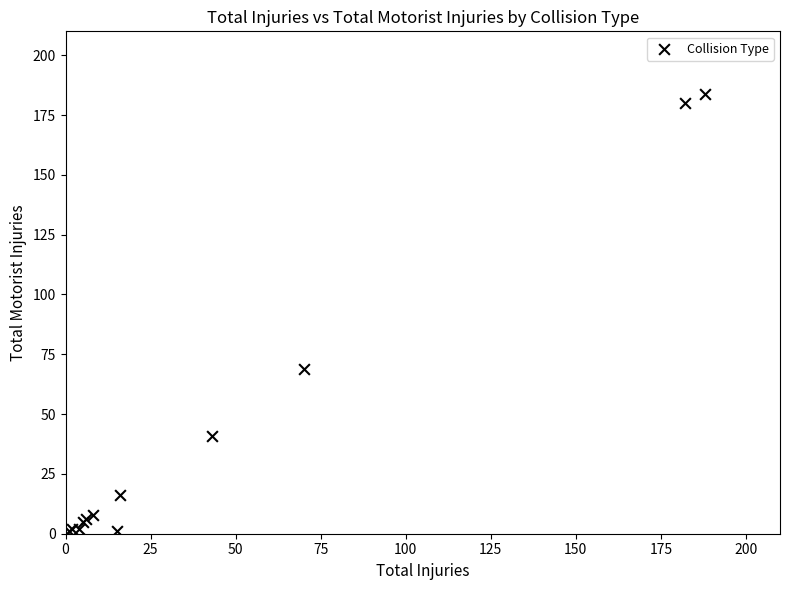

What Y value in the scatter plot is closest to 92?

69